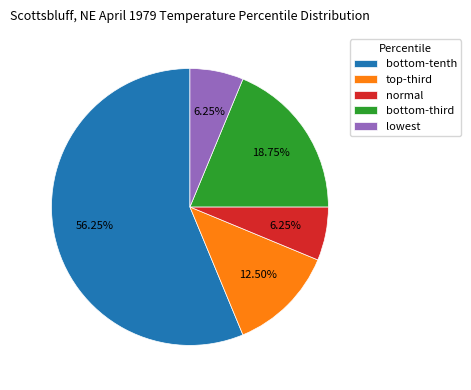

How many slices are in this pie chart?

5